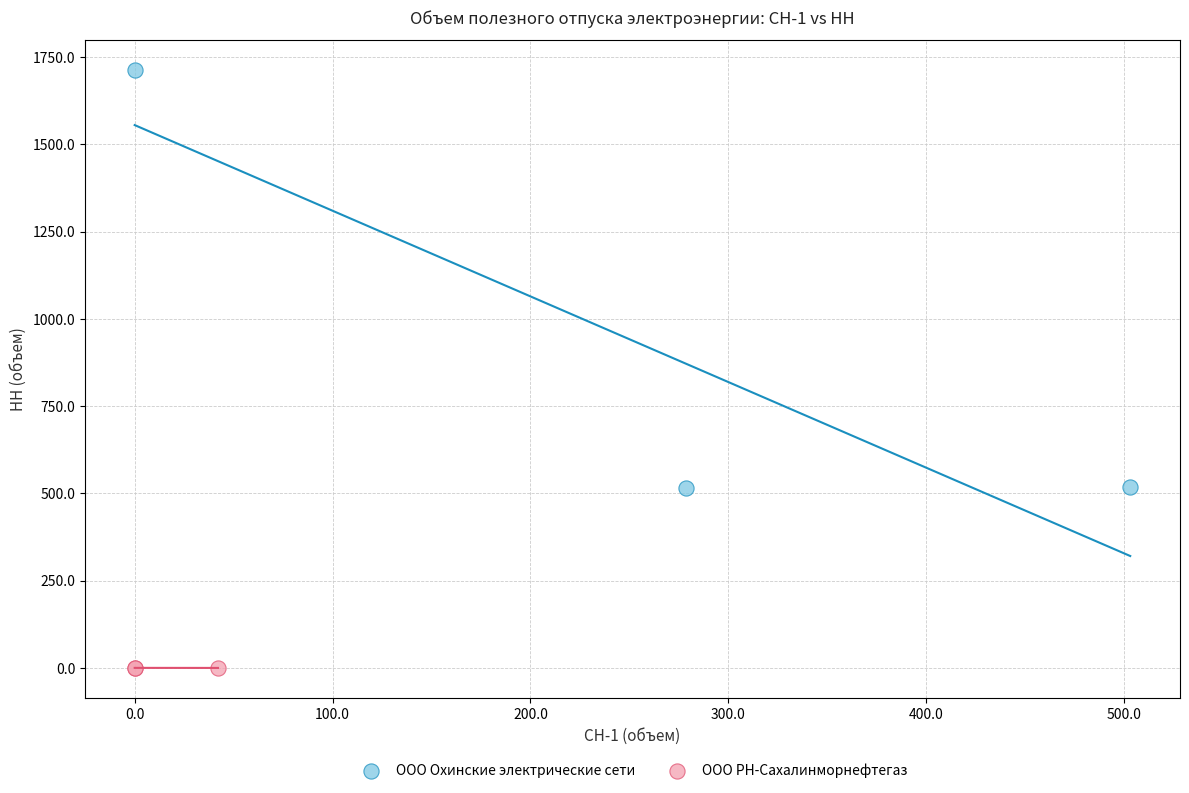

Which series has the widest spread of Y values?

ООО Охинские электрические сети